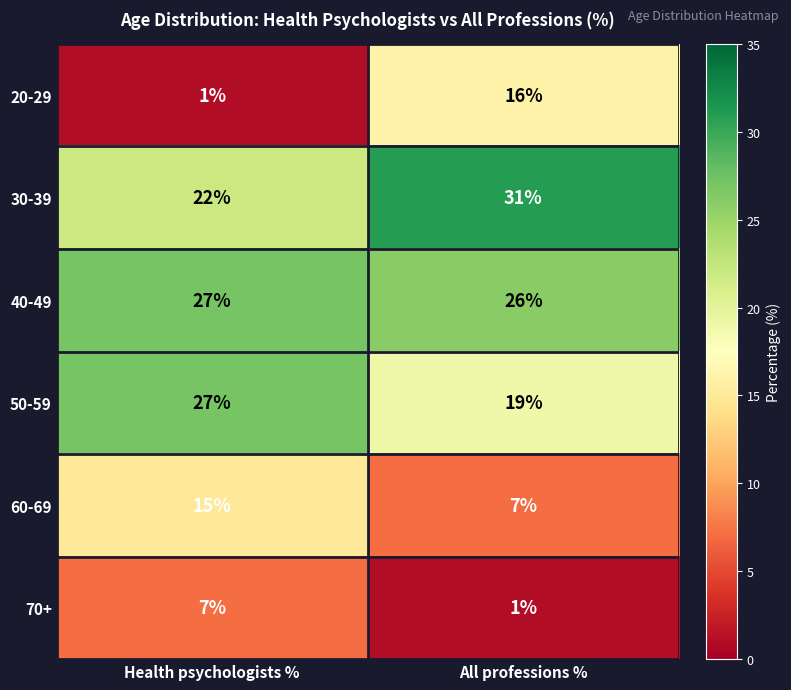

At which category does the chart reach its peak across all series?

All professions %